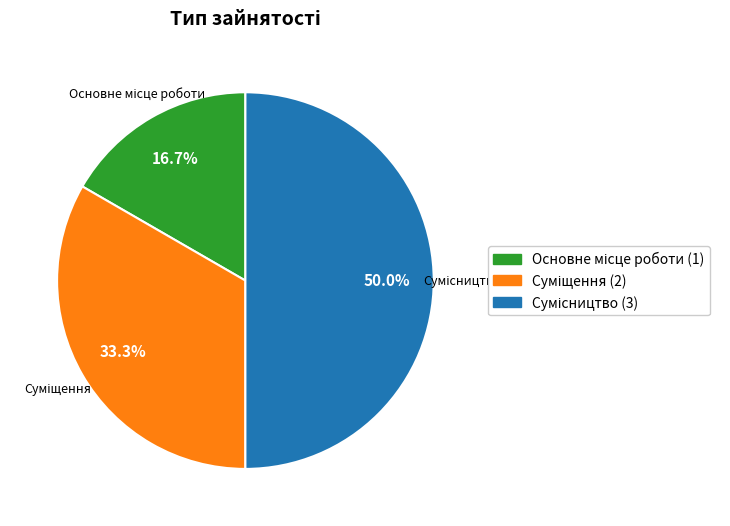

What is the change in value from Основне місце роботи to Суміщення?

+1